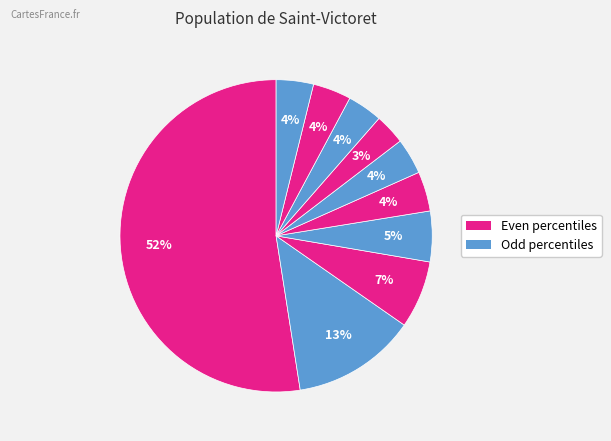

Count the number of slices in the pie.

10